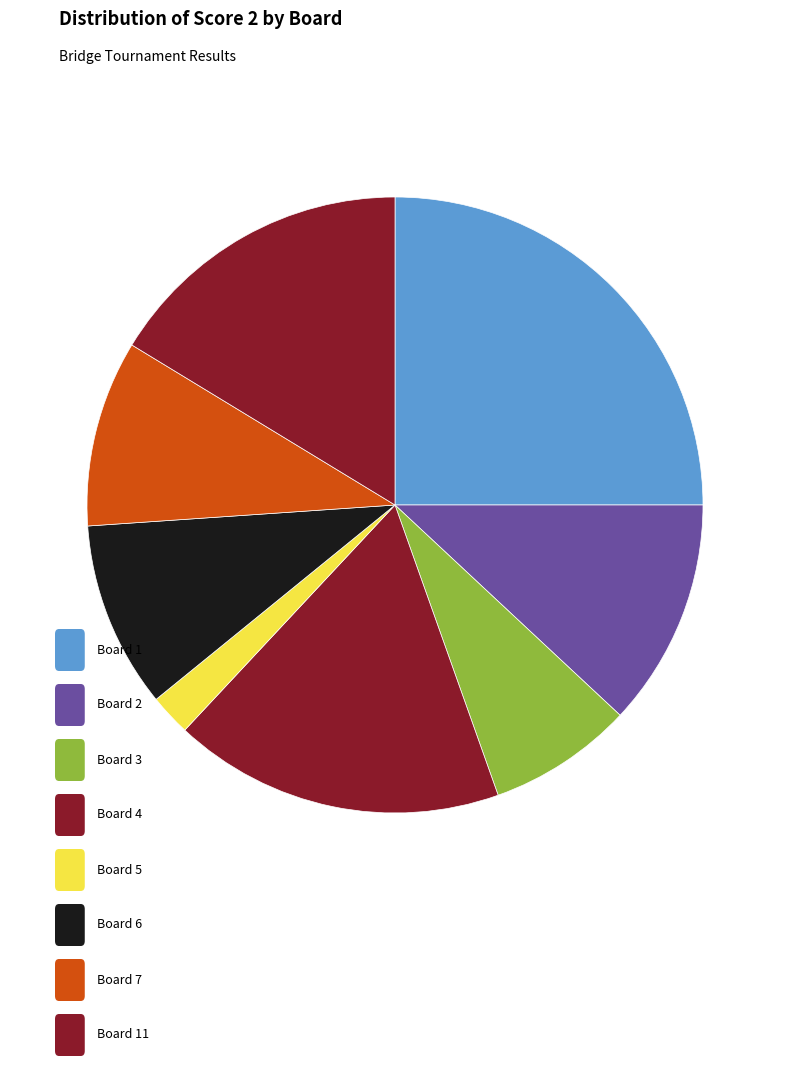

How many slices are in this pie chart?

8